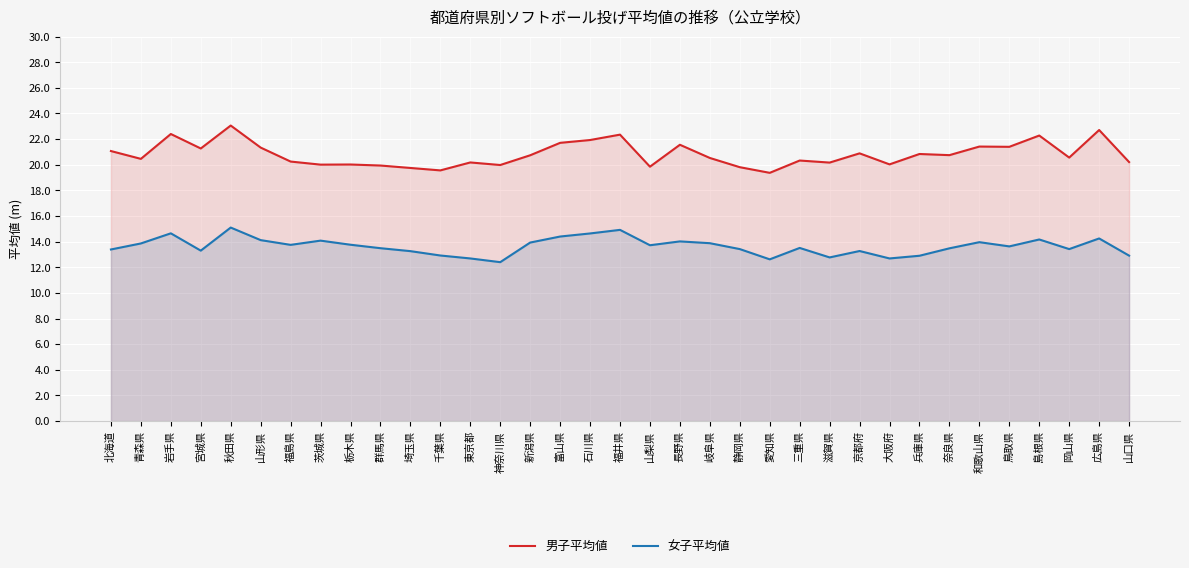

Reading left to right, extract all data points from this chart.

男子平均値: 21.1	20.5	22.4	21.3	23.1	21.3	20.2	20.0	20.0	19.9	19.8	19.6	20.2	20.0	20.7	21.7	21.9	22.4	19.9	21.6	20.5	19.8	19.4	20.3	20.2	20.9	20.0	20.8	20.8	21.4	21.4	22.3	20.6	22.7	20.2
女子平均値: 13.4	13.9	14.7	13.3	15.1	14.1	13.8	14.1	13.8	13.5	13.3	12.9	12.7	12.4	13.9	14.4	14.6	14.9	13.7	14.0	13.9	13.4	12.6	13.5	12.8	13.3	12.7	12.9	13.5	14.0	13.6	14.2	13.4	14.2	12.9